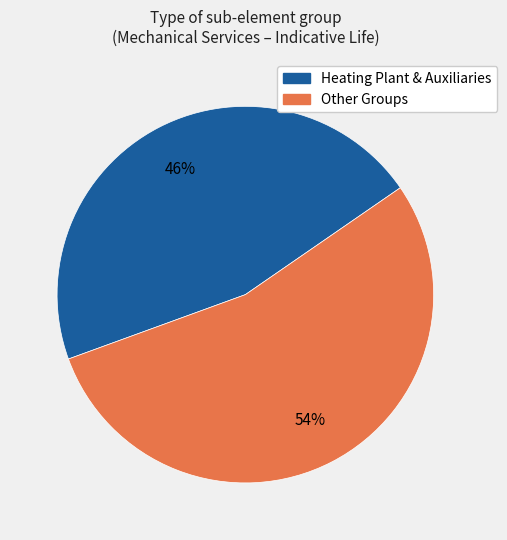

Does any single category account for the majority?

Yes